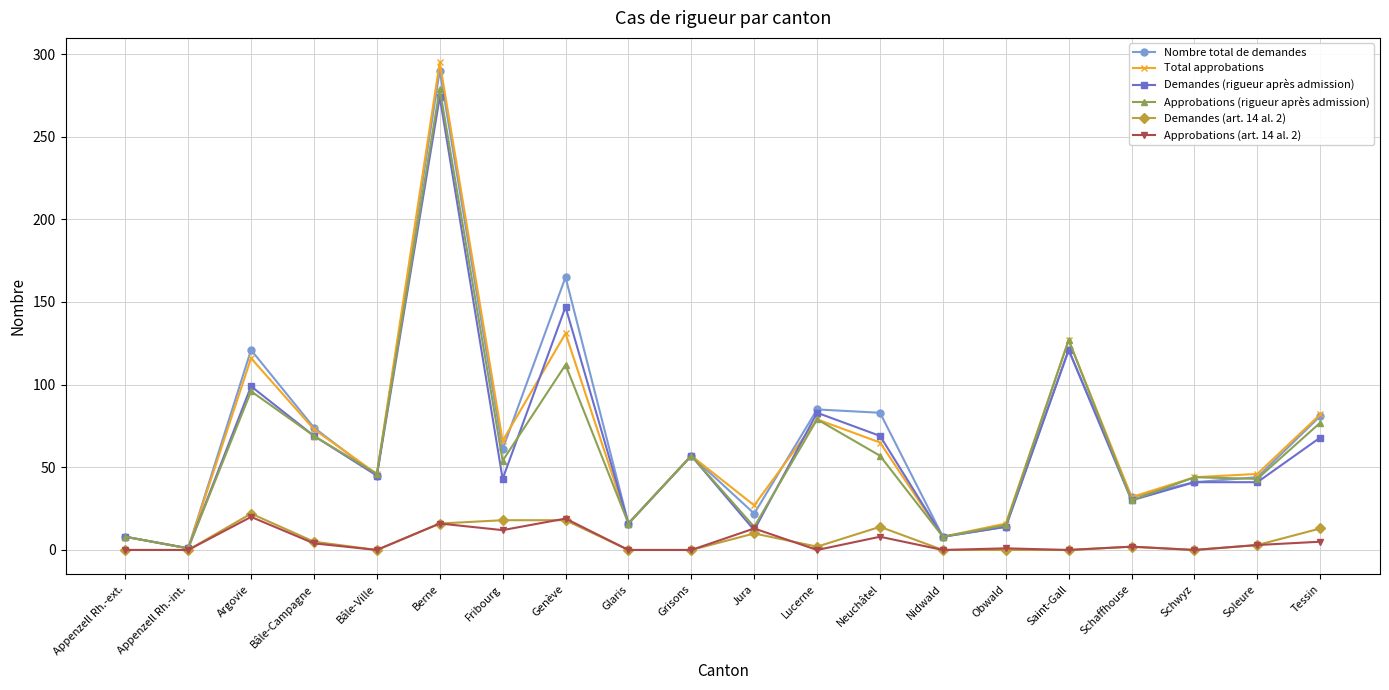

What are all the series names shown in the legend?

Nombre total de demandes, Total approbations, Demandes (rigueur après admission), Approbations (rigueur après admission), Demandes (art. 14 al. 2), Approbations (art. 14 al. 2)